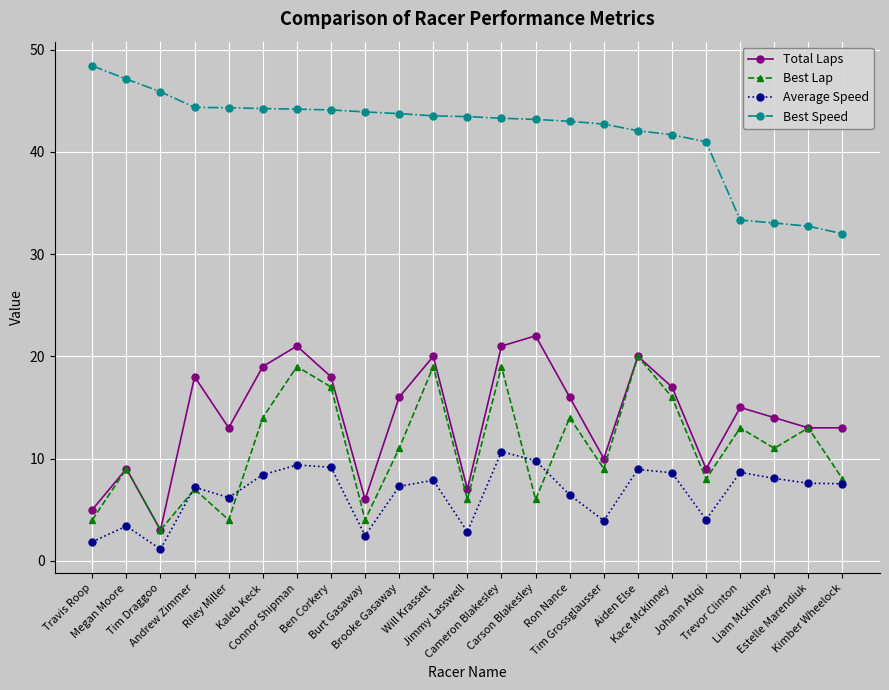

What position from the left is Ben Corkery?

8